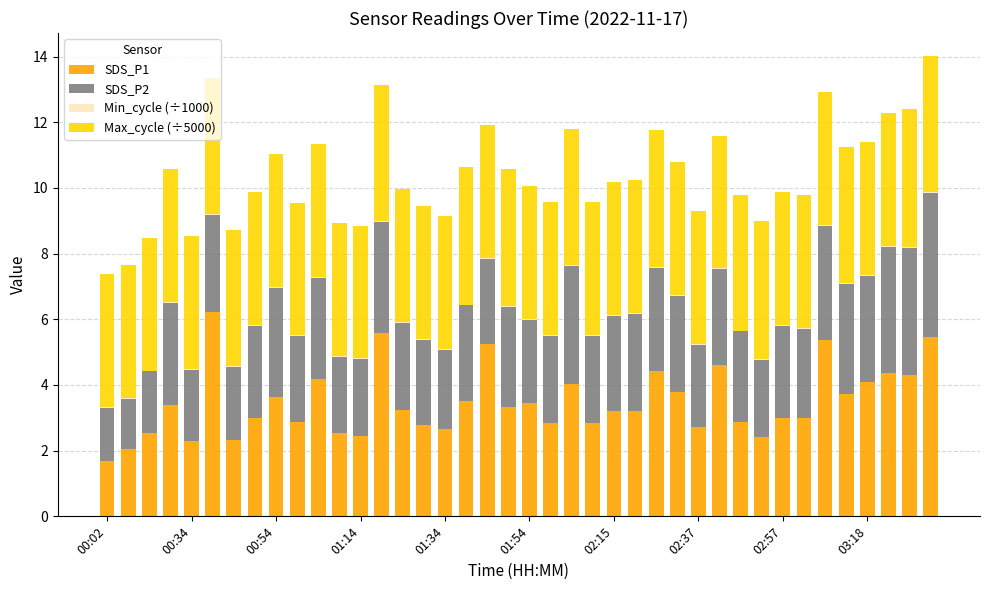

How many series are shown in this chart?

4